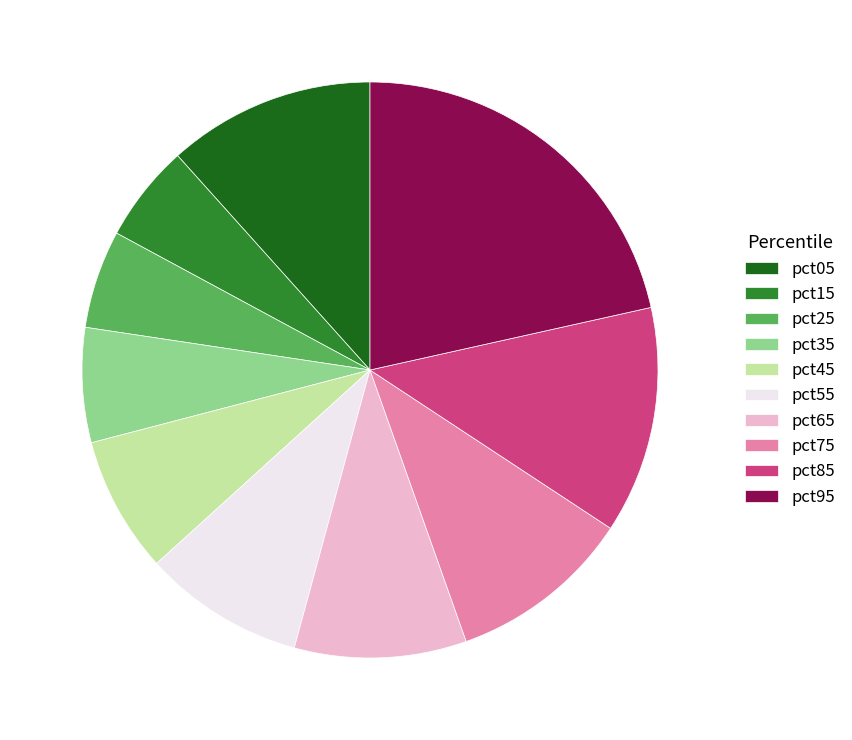

Count the number of slices in the pie.

10